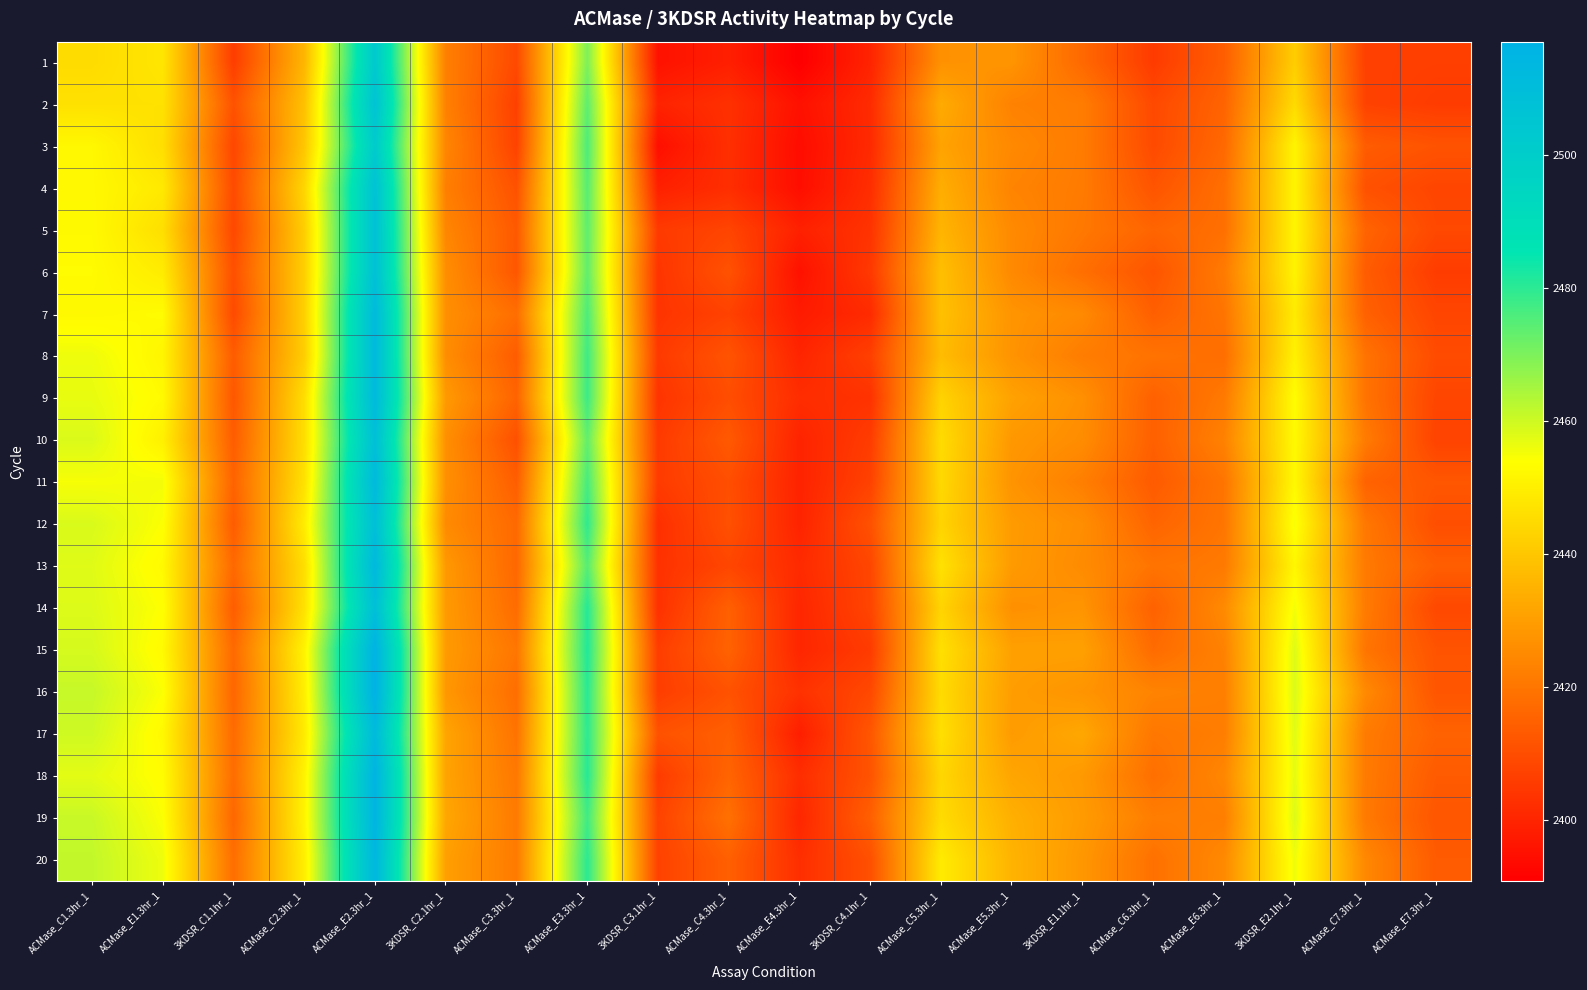

Reading left to right, what are all the values shown in this chart?

1: ACMase_C1.3hr_1=2445.3	ACMase_E1.3hr_1=2447.8	3KDSR_C1.1hr_1=2406.1	ACMase_C2.3hr_1=2436.1	ACMase_E2.3hr_1=2502.6	3KDSR_C2.1hr_1=2422.6	ACMase_C3.3hr_1=2409.1	ACMase_E3.3hr_1=2469.9	3KDSR_C3.1hr_1=2395.5	ACMase_C4.3hr_1=2398.7	ACMase_E4.3hr_1=2390.8	3KDSR_C4.1hr_1=2399.9	ACMase_C5.3hr_1=2426.9	ACMase_E5.3hr_1=2427.8	3KDSR_E1.1hr_1=2416.8	ACMase_C6.3hr_1=2405.6	ACMase_E6.3hr_1=2414.2	3KDSR_E2.1hr_1=2441.8	ACMase_C7.3hr_1=2407.0	ACMase_E7.3hr_1=2406.6
2: ACMase_C1.3hr_1=2446.6	ACMase_E1.3hr_1=2446.8	3KDSR_C1.1hr_1=2411.3	ACMase_C2.3hr_1=2438.7	ACMase_E2.3hr_1=2506.3	3KDSR_C2.1hr_1=2422.8	ACMase_C3.3hr_1=2407.0	ACMase_E3.3hr_1=2473.7	3KDSR_C3.1hr_1=2399.8	ACMase_C4.3hr_1=2403.1	ACMase_E4.3hr_1=2395.3	3KDSR_C4.1hr_1=2401.7	ACMase_C5.3hr_1=2433.3	ACMase_E5.3hr_1=2423.1	3KDSR_E1.1hr_1=2421.8	ACMase_C6.3hr_1=2409.1	ACMase_E6.3hr_1=2415.7	3KDSR_E2.1hr_1=2445.1	ACMase_C7.3hr_1=2407.4	ACMase_E7.3hr_1=2405.8
3: ACMase_C1.3hr_1=2452.2	ACMase_E1.3hr_1=2446.0	3KDSR_C1.1hr_1=2408.4	ACMase_C2.3hr_1=2440.1	ACMase_E2.3hr_1=2501.5	3KDSR_C2.1hr_1=2424.1	ACMase_C3.3hr_1=2407.5	ACMase_E3.3hr_1=2475.9	3KDSR_C3.1hr_1=2394.8	ACMase_C4.3hr_1=2402.8	ACMase_E4.3hr_1=2394.2	3KDSR_C4.1hr_1=2401.4	ACMase_C5.3hr_1=2431.4	ACMase_E5.3hr_1=2424.9	3KDSR_E1.1hr_1=2421.6	ACMase_C6.3hr_1=2409.4	ACMase_E6.3hr_1=2416.9	3KDSR_E2.1hr_1=2451.5	ACMase_C7.3hr_1=2413.8	ACMase_E7.3hr_1=2411.6
4: ACMase_C1.3hr_1=2452.3	ACMase_E1.3hr_1=2448.6	3KDSR_C1.1hr_1=2409.5	ACMase_C2.3hr_1=2443.9	ACMase_E2.3hr_1=2507.0	3KDSR_C2.1hr_1=2422.4	ACMase_C3.3hr_1=2411.2	ACMase_E3.3hr_1=2474.6	3KDSR_C3.1hr_1=2399.1	ACMase_C4.3hr_1=2402.5	ACMase_E4.3hr_1=2394.6	3KDSR_C4.1hr_1=2402.4	ACMase_C5.3hr_1=2434.0	ACMase_E5.3hr_1=2423.6	3KDSR_E1.1hr_1=2421.4	ACMase_C6.3hr_1=2411.8	ACMase_E6.3hr_1=2418.4	3KDSR_E2.1hr_1=2451.5	ACMase_C7.3hr_1=2411.1	ACMase_E7.3hr_1=2408.1
5: ACMase_C1.3hr_1=2452.6	ACMase_E1.3hr_1=2446.1	3KDSR_C1.1hr_1=2408.9	ACMase_C2.3hr_1=2442.0	ACMase_E2.3hr_1=2507.5	3KDSR_C2.1hr_1=2424.2	ACMase_C3.3hr_1=2413.1	ACMase_E3.3hr_1=2473.7	3KDSR_C3.1hr_1=2405.4	ACMase_C4.3hr_1=2408.0	ACMase_E4.3hr_1=2399.2	3KDSR_C4.1hr_1=2403.7	ACMase_C5.3hr_1=2435.7	ACMase_E5.3hr_1=2425.1	3KDSR_E1.1hr_1=2420.7	ACMase_C6.3hr_1=2416.0	ACMase_E6.3hr_1=2418.6	3KDSR_E2.1hr_1=2451.6	ACMase_C7.3hr_1=2415.7	ACMase_E7.3hr_1=2408.9
6: ACMase_C1.3hr_1=2453.0	ACMase_E1.3hr_1=2449.2	3KDSR_C1.1hr_1=2410.7	ACMase_C2.3hr_1=2442.2	ACMase_E2.3hr_1=2507.6	3KDSR_C2.1hr_1=2426.2	ACMase_C3.3hr_1=2412.4	ACMase_E3.3hr_1=2473.4	3KDSR_C3.1hr_1=2404.0	ACMase_C4.3hr_1=2411.3	ACMase_E4.3hr_1=2395.4	3KDSR_C4.1hr_1=2405.1	ACMase_C5.3hr_1=2438.4	ACMase_E5.3hr_1=2425.0	3KDSR_E1.1hr_1=2418.4	ACMase_C6.3hr_1=2411.9	ACMase_E6.3hr_1=2421.4	3KDSR_E2.1hr_1=2451.1	ACMase_C7.3hr_1=2413.8	ACMase_E7.3hr_1=2406.0
7: ACMase_C1.3hr_1=2452.4	ACMase_E1.3hr_1=2453.1	3KDSR_C1.1hr_1=2409.3	ACMase_C2.3hr_1=2442.4	ACMase_E2.3hr_1=2511.5	3KDSR_C2.1hr_1=2426.5	ACMase_C3.3hr_1=2418.2	ACMase_E3.3hr_1=2475.9	3KDSR_C3.1hr_1=2403.9	ACMase_C4.3hr_1=2407.3	ACMase_E4.3hr_1=2397.8	3KDSR_C4.1hr_1=2401.7	ACMase_C5.3hr_1=2438.7	ACMase_E5.3hr_1=2427.7	3KDSR_E1.1hr_1=2425.1	ACMase_C6.3hr_1=2414.5	ACMase_E6.3hr_1=2419.8	3KDSR_E2.1hr_1=2449.2	ACMase_C7.3hr_1=2415.0	ACMase_E7.3hr_1=2408.2
8: ACMase_C1.3hr_1=2455.9	ACMase_E1.3hr_1=2451.6	3KDSR_C1.1hr_1=2413.8	ACMase_C2.3hr_1=2441.9	ACMase_E2.3hr_1=2511.7	3KDSR_C2.1hr_1=2426.0	ACMase_C3.3hr_1=2413.8	ACMase_E3.3hr_1=2477.7	3KDSR_C3.1hr_1=2405.4	ACMase_C4.3hr_1=2411.7	ACMase_E4.3hr_1=2400.1	3KDSR_C4.1hr_1=2406.8	ACMase_C5.3hr_1=2437.5	ACMase_E5.3hr_1=2427.5	3KDSR_E1.1hr_1=2421.8	ACMase_C6.3hr_1=2419.5	ACMase_E6.3hr_1=2418.1	3KDSR_E2.1hr_1=2450.6	ACMase_C7.3hr_1=2419.5	ACMase_E7.3hr_1=2409.7
9: ACMase_C1.3hr_1=2456.7	ACMase_E1.3hr_1=2452.7	3KDSR_C1.1hr_1=2412.5	ACMase_C2.3hr_1=2445.8	ACMase_E2.3hr_1=2511.6	3KDSR_C2.1hr_1=2429.0	ACMase_C3.3hr_1=2415.7	ACMase_E3.3hr_1=2477.8	3KDSR_C3.1hr_1=2403.9	ACMase_C4.3hr_1=2410.1	ACMase_E4.3hr_1=2402.2	3KDSR_C4.1hr_1=2403.5	ACMase_C5.3hr_1=2443.2	ACMase_E5.3hr_1=2431.1	3KDSR_E1.1hr_1=2426.6	ACMase_C6.3hr_1=2415.0	ACMase_E6.3hr_1=2421.1	3KDSR_E2.1hr_1=2453.5	ACMase_C7.3hr_1=2419.5	ACMase_E7.3hr_1=2408.3
10: ACMase_C1.3hr_1=2458.4	ACMase_E1.3hr_1=2450.4	3KDSR_C1.1hr_1=2413.9	ACMase_C2.3hr_1=2446.0	ACMase_E2.3hr_1=2508.4	3KDSR_C2.1hr_1=2426.4	ACMase_C3.3hr_1=2410.8	ACMase_E3.3hr_1=2473.2	3KDSR_C3.1hr_1=2405.4	ACMase_C4.3hr_1=2413.1	ACMase_E4.3hr_1=2399.8	3KDSR_C4.1hr_1=2406.0	ACMase_C5.3hr_1=2445.3	ACMase_E5.3hr_1=2428.6	3KDSR_E1.1hr_1=2425.7	ACMase_C6.3hr_1=2414.8	ACMase_E6.3hr_1=2423.1	3KDSR_E2.1hr_1=2452.7	ACMase_C7.3hr_1=2421.5	ACMase_E7.3hr_1=2407.6
11: ACMase_C1.3hr_1=2454.8	ACMase_E1.3hr_1=2455.3	3KDSR_C1.1hr_1=2415.5	ACMase_C2.3hr_1=2446.7	ACMase_E2.3hr_1=2511.7	3KDSR_C2.1hr_1=2426.7	ACMase_C3.3hr_1=2414.2	ACMase_E3.3hr_1=2476.6	3KDSR_C3.1hr_1=2405.7	ACMase_C4.3hr_1=2410.4	ACMase_E4.3hr_1=2399.7	3KDSR_C4.1hr_1=2407.3	ACMase_C5.3hr_1=2444.6	ACMase_E5.3hr_1=2427.5	3KDSR_E1.1hr_1=2422.3	ACMase_C6.3hr_1=2413.4	ACMase_E6.3hr_1=2419.9	3KDSR_E2.1hr_1=2452.5	ACMase_C7.3hr_1=2415.4	ACMase_E7.3hr_1=2412.4
12: ACMase_C1.3hr_1=2458.6	ACMase_E1.3hr_1=2454.2	3KDSR_C1.1hr_1=2413.7	ACMase_C2.3hr_1=2449.5	ACMase_E2.3hr_1=2508.7	3KDSR_C2.1hr_1=2425.3	ACMase_C3.3hr_1=2417.1	ACMase_E3.3hr_1=2479.5	3KDSR_C3.1hr_1=2402.7	ACMase_C4.3hr_1=2410.9	ACMase_E4.3hr_1=2399.8	3KDSR_C4.1hr_1=2411.1	ACMase_C5.3hr_1=2443.4	ACMase_E5.3hr_1=2429.4	3KDSR_E1.1hr_1=2426.1	ACMase_C6.3hr_1=2415.8	ACMase_E6.3hr_1=2420.1	3KDSR_E2.1hr_1=2454.7	ACMase_C7.3hr_1=2420.6	ACMase_E7.3hr_1=2410.3
13: ACMase_C1.3hr_1=2457.8	ACMase_E1.3hr_1=2452.6	3KDSR_C1.1hr_1=2416.9	ACMase_C2.3hr_1=2445.9	ACMase_E2.3hr_1=2512.3	3KDSR_C2.1hr_1=2428.7	ACMase_C3.3hr_1=2416.6	ACMase_E3.3hr_1=2474.7	3KDSR_C3.1hr_1=2403.3	ACMase_C4.3hr_1=2408.3	ACMase_E4.3hr_1=2401.5	3KDSR_C4.1hr_1=2408.4	ACMase_C5.3hr_1=2446.8	ACMase_E5.3hr_1=2429.3	3KDSR_E1.1hr_1=2425.5	ACMase_C6.3hr_1=2419.7	ACMase_E6.3hr_1=2421.1	3KDSR_E2.1hr_1=2451.9	ACMase_C7.3hr_1=2421.1	ACMase_E7.3hr_1=2414.3
14: ACMase_C1.3hr_1=2458.1	ACMase_E1.3hr_1=2454.0	3KDSR_C1.1hr_1=2414.0	ACMase_C2.3hr_1=2446.8	ACMase_E2.3hr_1=2508.6	3KDSR_C2.1hr_1=2429.2	ACMase_C3.3hr_1=2417.7	ACMase_E3.3hr_1=2480.7	3KDSR_C3.1hr_1=2403.2	ACMase_C4.3hr_1=2414.8	ACMase_E4.3hr_1=2400.5	3KDSR_C4.1hr_1=2408.0	ACMase_C5.3hr_1=2443.5	ACMase_E5.3hr_1=2426.7	3KDSR_E1.1hr_1=2427.7	ACMase_C6.3hr_1=2415.2	ACMase_E6.3hr_1=2425.2	3KDSR_E2.1hr_1=2455.2	ACMase_C7.3hr_1=2421.5	ACMase_E7.3hr_1=2408.9
15: ACMase_C1.3hr_1=2459.1	ACMase_E1.3hr_1=2452.8	3KDSR_C1.1hr_1=2417.1	ACMase_C2.3hr_1=2451.1	ACMase_E2.3hr_1=2516.2	3KDSR_C2.1hr_1=2429.2	ACMase_C3.3hr_1=2420.2	ACMase_E3.3hr_1=2481.3	3KDSR_C3.1hr_1=2406.2	ACMase_C4.3hr_1=2415.3	ACMase_E4.3hr_1=2400.5	3KDSR_C4.1hr_1=2405.7	ACMase_C5.3hr_1=2446.4	ACMase_E5.3hr_1=2430.7	3KDSR_E1.1hr_1=2430.8	ACMase_C6.3hr_1=2417.5	ACMase_E6.3hr_1=2423.1	3KDSR_E2.1hr_1=2458.0	ACMase_C7.3hr_1=2419.9	ACMase_E7.3hr_1=2411.7
16: ACMase_C1.3hr_1=2461.0	ACMase_E1.3hr_1=2454.3	3KDSR_C1.1hr_1=2416.3	ACMase_C2.3hr_1=2450.0	ACMase_E2.3hr_1=2517.0	3KDSR_C2.1hr_1=2428.5	ACMase_C3.3hr_1=2418.2	ACMase_E3.3hr_1=2480.3	3KDSR_C3.1hr_1=2406.2	ACMase_C4.3hr_1=2411.3	ACMase_E4.3hr_1=2403.4	3KDSR_C4.1hr_1=2409.0	ACMase_C5.3hr_1=2445.2	ACMase_E5.3hr_1=2430.0	3KDSR_E1.1hr_1=2427.6	ACMase_C6.3hr_1=2423.6	ACMase_E6.3hr_1=2422.4	3KDSR_E2.1hr_1=2458.4	ACMase_C7.3hr_1=2425.0	ACMase_E7.3hr_1=2412.1
17: ACMase_C1.3hr_1=2460.0	ACMase_E1.3hr_1=2452.4	3KDSR_C1.1hr_1=2417.3	ACMase_C2.3hr_1=2449.0	ACMase_E2.3hr_1=2511.4	3KDSR_C2.1hr_1=2431.7	ACMase_C3.3hr_1=2419.5	ACMase_E3.3hr_1=2479.9	3KDSR_C3.1hr_1=2411.3	ACMase_C4.3hr_1=2414.5	ACMase_E4.3hr_1=2398.6	3KDSR_C4.1hr_1=2412.4	ACMase_C5.3hr_1=2446.2	ACMase_E5.3hr_1=2429.4	3KDSR_E1.1hr_1=2432.4	ACMase_C6.3hr_1=2420.4	ACMase_E6.3hr_1=2422.1	3KDSR_E2.1hr_1=2457.7	ACMase_C7.3hr_1=2421.4	ACMase_E7.3hr_1=2415.4
18: ACMase_C1.3hr_1=2457.3	ACMase_E1.3hr_1=2453.4	3KDSR_C1.1hr_1=2418.0	ACMase_C2.3hr_1=2450.9	ACMase_E2.3hr_1=2515.3	3KDSR_C2.1hr_1=2431.4	ACMase_C3.3hr_1=2420.7	ACMase_E3.3hr_1=2480.6	3KDSR_C3.1hr_1=2405.7	ACMase_C4.3hr_1=2415.9	ACMase_E4.3hr_1=2402.3	3KDSR_C4.1hr_1=2411.6	ACMase_C5.3hr_1=2444.1	ACMase_E5.3hr_1=2431.9	3KDSR_E1.1hr_1=2428.9	ACMase_C6.3hr_1=2418.5	ACMase_E6.3hr_1=2424.3	3KDSR_E2.1hr_1=2456.9	ACMase_C7.3hr_1=2421.4	ACMase_E7.3hr_1=2413.5
19: ACMase_C1.3hr_1=2460.8	ACMase_E1.3hr_1=2454.3	3KDSR_C1.1hr_1=2416.5	ACMase_C2.3hr_1=2451.3	ACMase_E2.3hr_1=2514.8	3KDSR_C2.1hr_1=2432.2	ACMase_C3.3hr_1=2421.3	ACMase_E3.3hr_1=2477.4	3KDSR_C3.1hr_1=2407.5	ACMase_C4.3hr_1=2418.9	ACMase_E4.3hr_1=2400.5	3KDSR_C4.1hr_1=2414.6	ACMase_C5.3hr_1=2445.3	ACMase_E5.3hr_1=2434.5	3KDSR_E1.1hr_1=2429.4	ACMase_C6.3hr_1=2422.0	ACMase_E6.3hr_1=2422.3	3KDSR_E2.1hr_1=2458.2	ACMase_C7.3hr_1=2421.1	ACMase_E7.3hr_1=2412.3
20: ACMase_C1.3hr_1=2461.4	ACMase_E1.3hr_1=2456.0	3KDSR_C1.1hr_1=2418.2	ACMase_C2.3hr_1=2449.9	ACMase_E2.3hr_1=2513.2	3KDSR_C2.1hr_1=2430.4	ACMase_C3.3hr_1=2421.3	ACMase_E3.3hr_1=2480.0	3KDSR_C3.1hr_1=2407.3	ACMase_C4.3hr_1=2414.7	ACMase_E4.3hr_1=2402.5	3KDSR_C4.1hr_1=2410.8	ACMase_C5.3hr_1=2449.2	ACMase_E5.3hr_1=2435.3	3KDSR_E1.1hr_1=2428.3	ACMase_C6.3hr_1=2418.9	ACMase_E6.3hr_1=2425.0	3KDSR_E2.1hr_1=2455.7	ACMase_C7.3hr_1=2424.6	ACMase_E7.3hr_1=2413.6